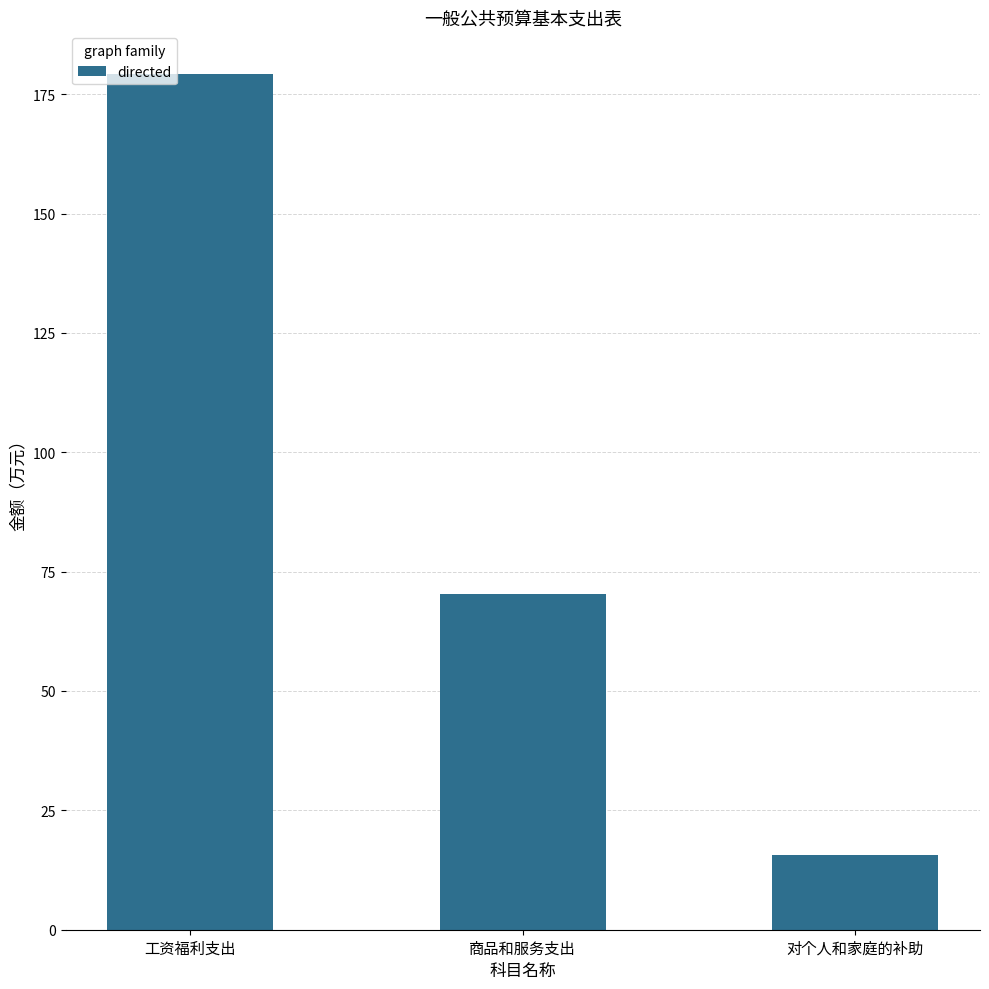

Reading left to right, transcribe all the data shown in this chart.

工资福利支出=179.2	商品和服务支出=70.3	对个人和家庭的补助=15.7